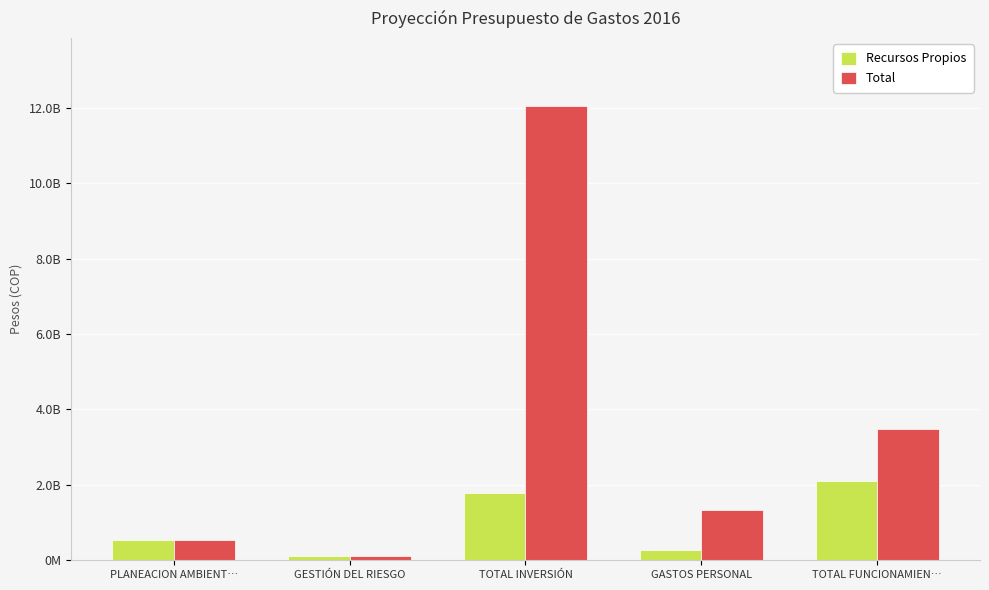

What is the spread (max minus min) of values at GASTOS PERSONAL?

1070234545